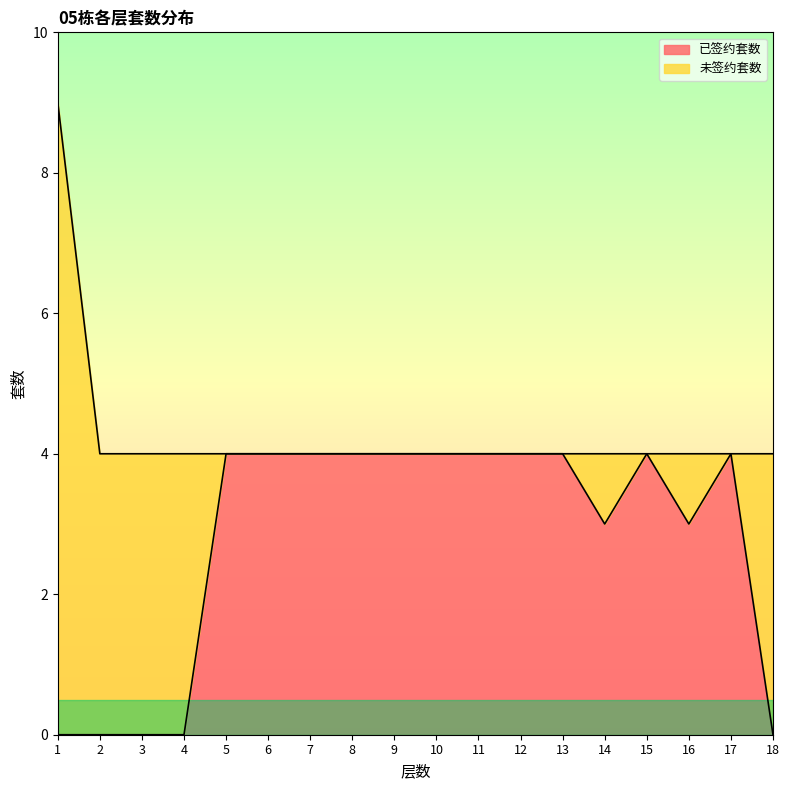

What is the difference between the values at 10 and 16?

1